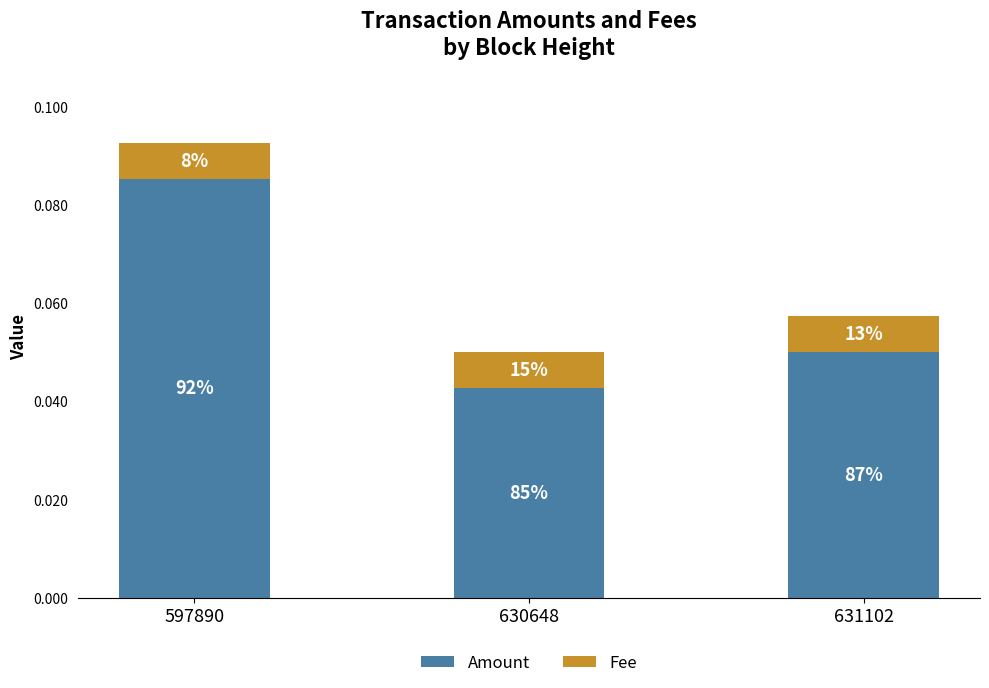

Are the bars horizontal?

No